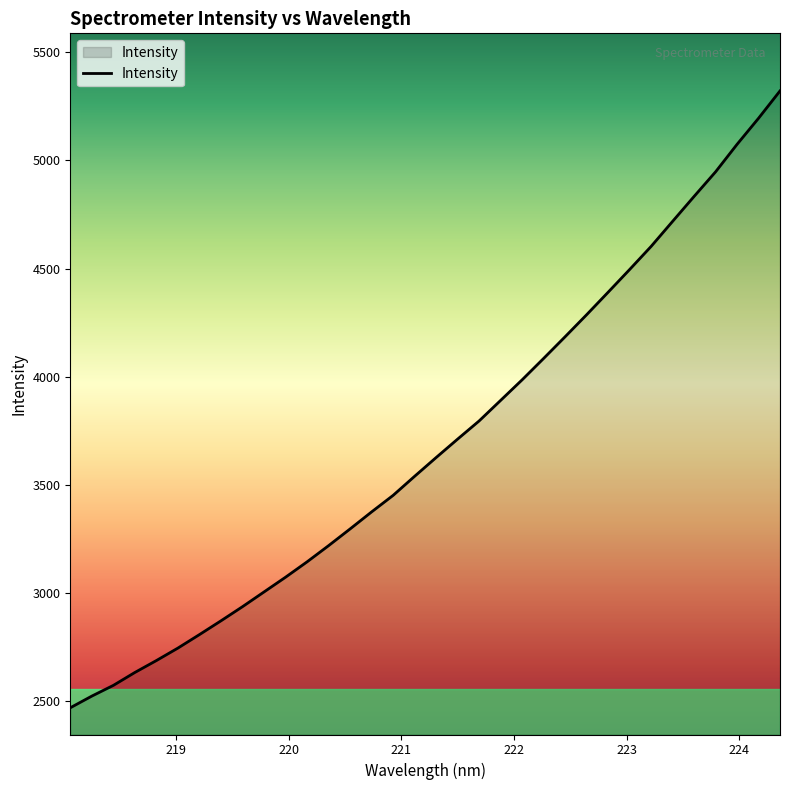

What is the maximum value shown in the chart?

5320.7